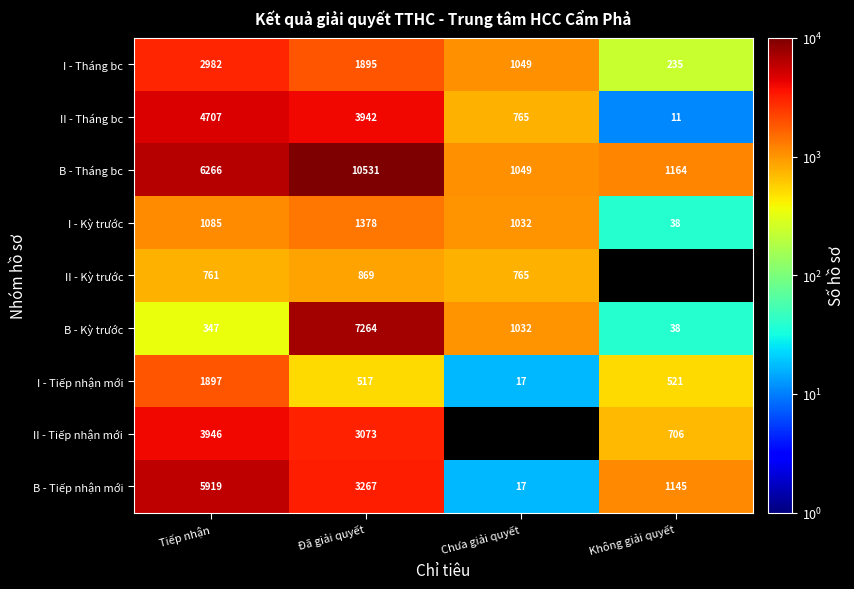

Which series changed the most between Tiếp nhận and Đã giải quyết?

B - Kỳ trước